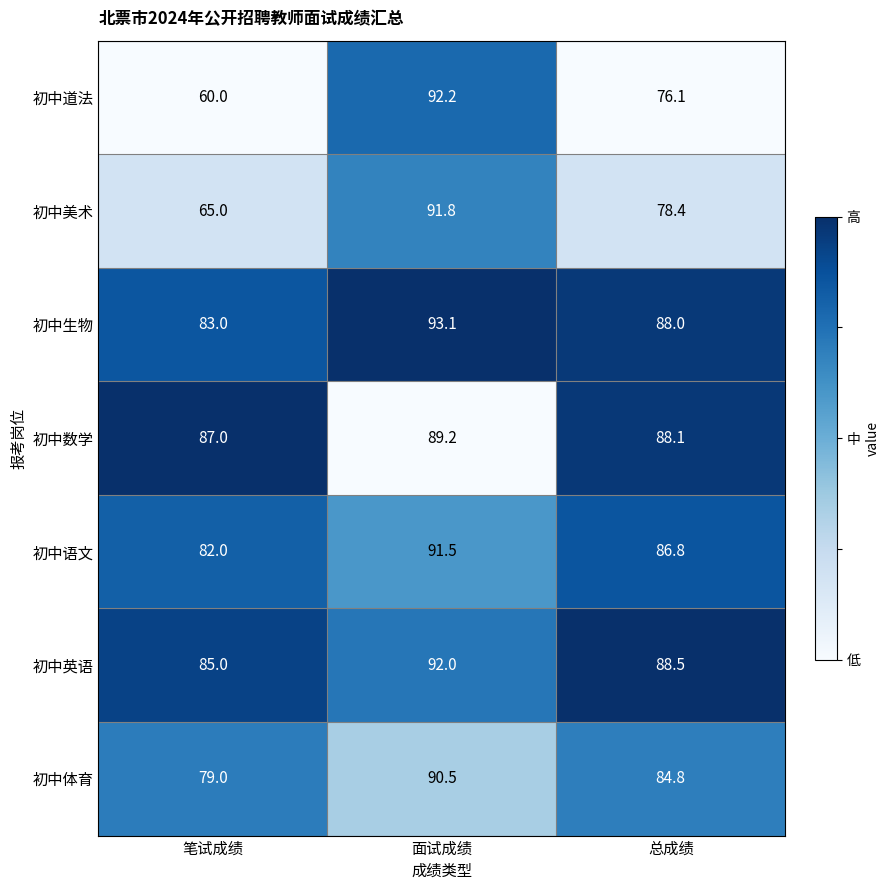

Reading left to right, what are all the values shown in this chart?

初中道法: 笔试成绩=60.0	面试成绩=92.2	总成绩=76.1
初中美术: 笔试成绩=65.0	面试成绩=91.8	总成绩=78.4
初中生物: 笔试成绩=83.0	面试成绩=93.1	总成绩=88.0
初中数学: 笔试成绩=87.0	面试成绩=89.2	总成绩=88.1
初中语文: 笔试成绩=82.0	面试成绩=91.5	总成绩=86.8
初中英语: 笔试成绩=85.0	面试成绩=92.0	总成绩=88.5
初中体育: 笔试成绩=79.0	面试成绩=90.5	总成绩=84.8